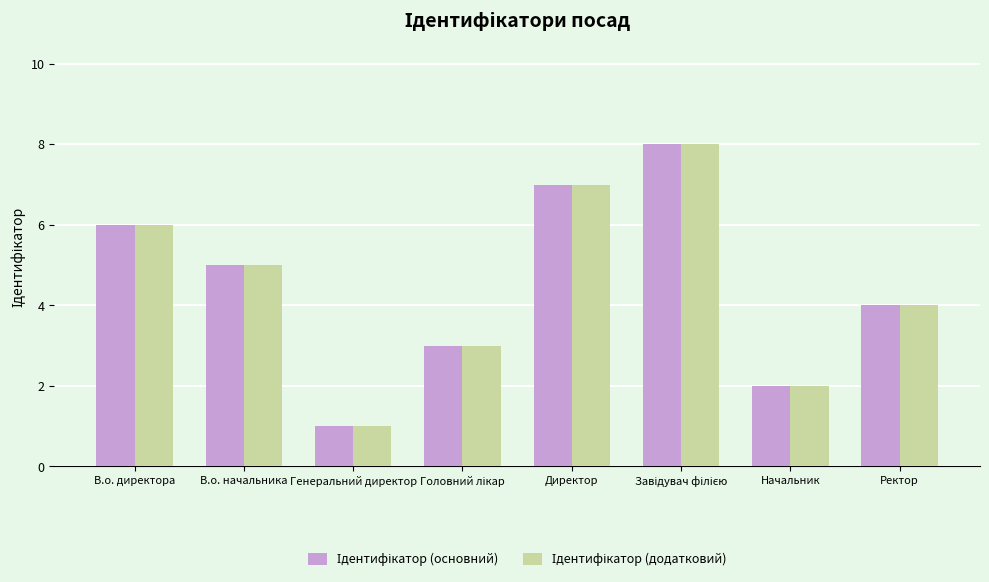

What is the total value across all series at В.о. директора?

12